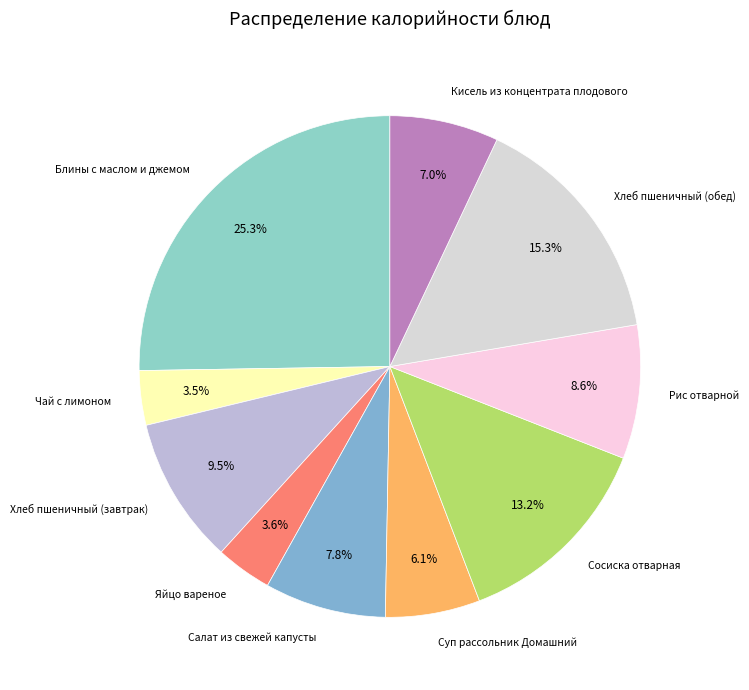

Is it true that Кисель из концентрата плодового is 7% of the pie?

True